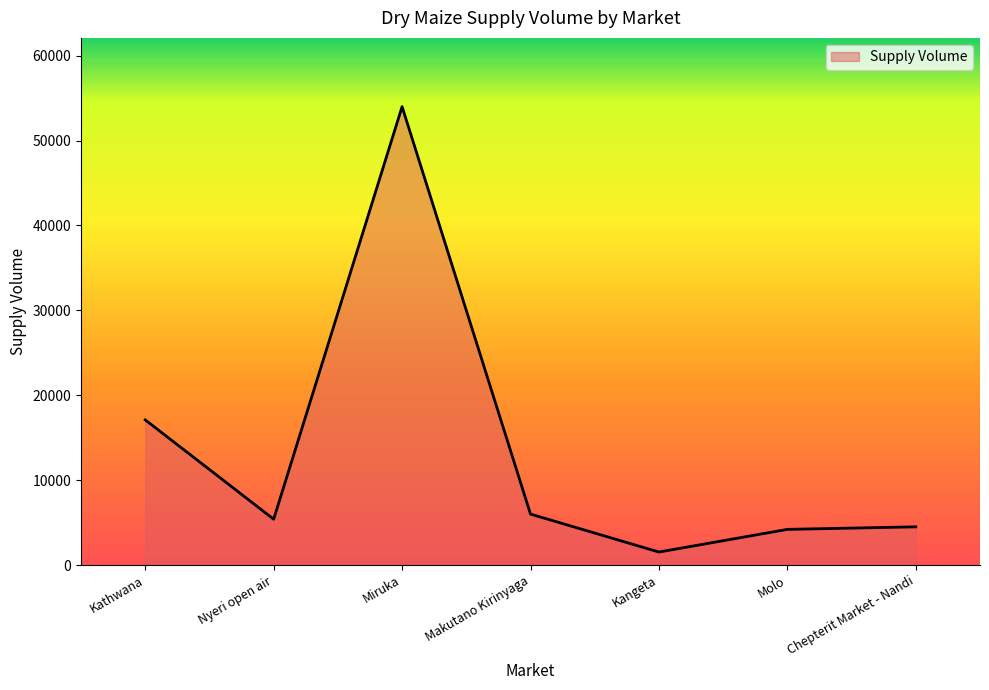

At which label does the data first exceed 5400?

Kathwana